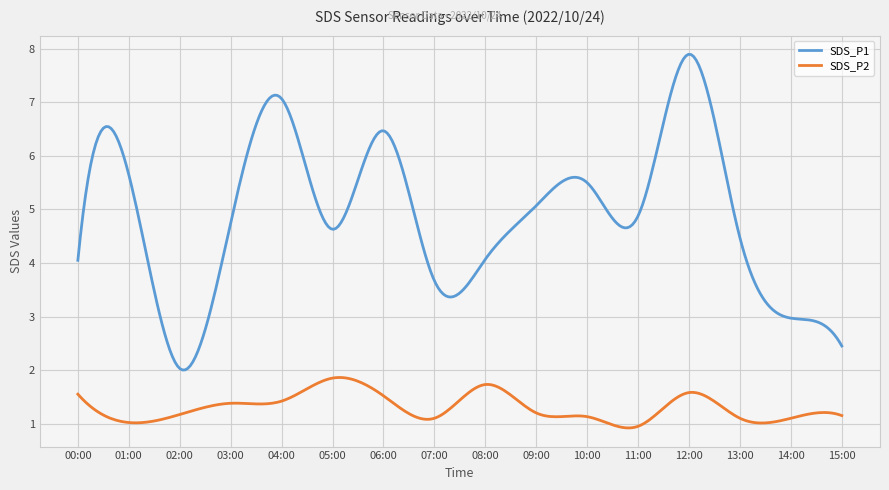

Rank the series by their average value, from lowest to highest.

SDS_P2, SDS_P1